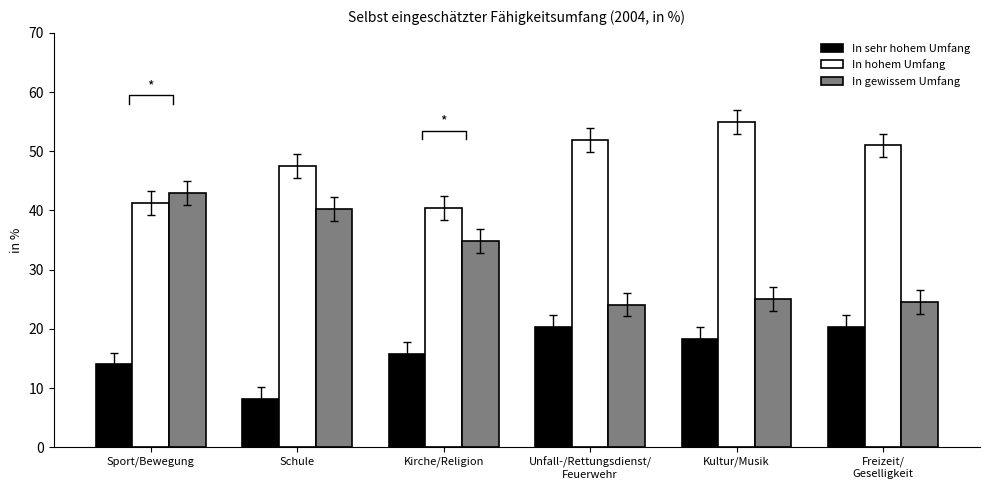

List the labels in order of In hohem Umfang value, largest first.

Kultur/Musik, Unfall-/Rettungsdienst/
Feuerwehr, Freizeit/
Geselligkeit, Schule, Sport/Bewegung, Kirche/Religion